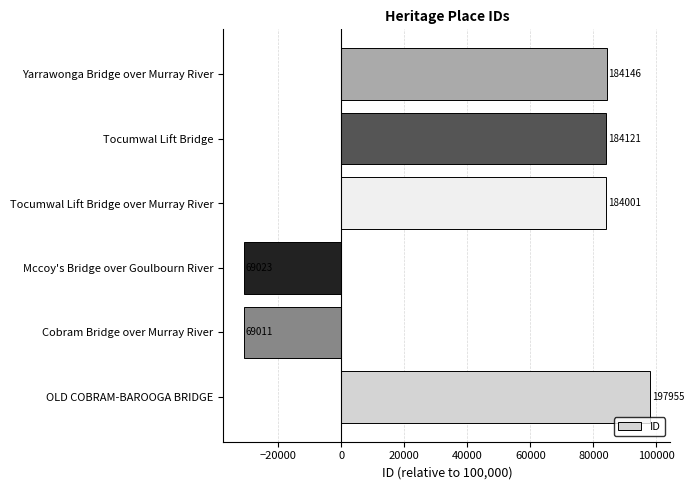

How many bars are there in total?

6